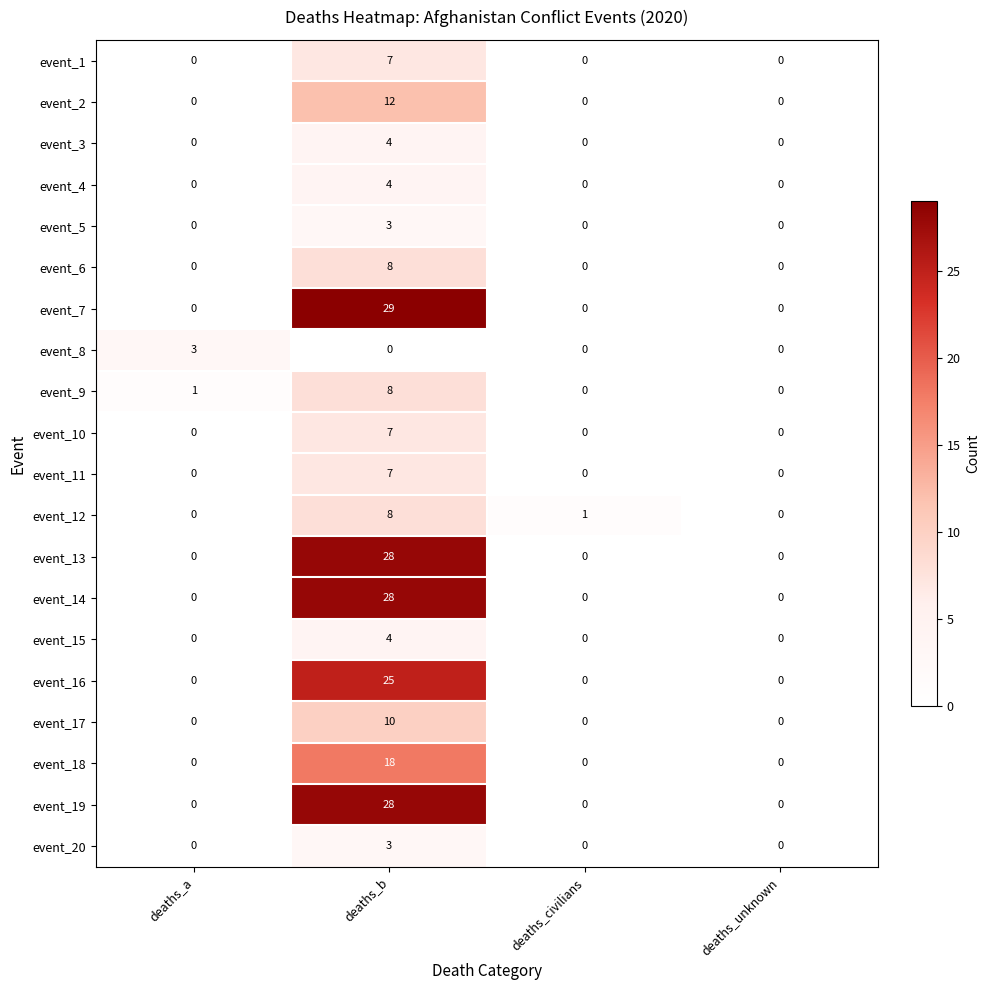

Between deaths_b and deaths_civilians, which series saw the biggest shift?

event_7